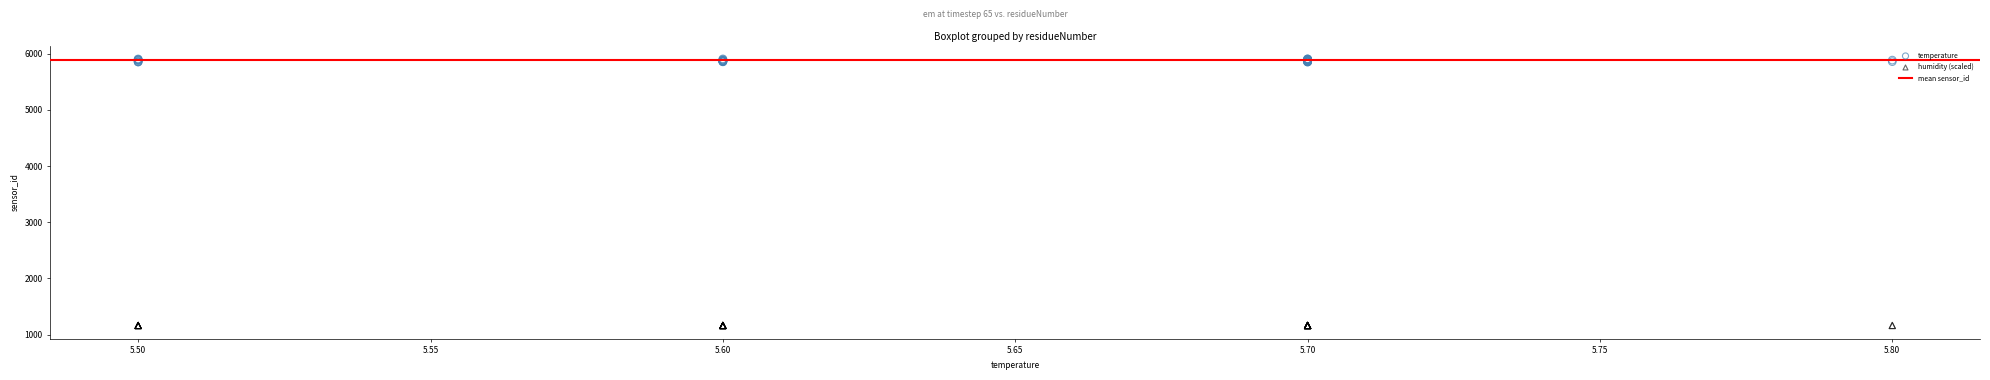

Which series reaches the maximum Y coordinate?

temperature